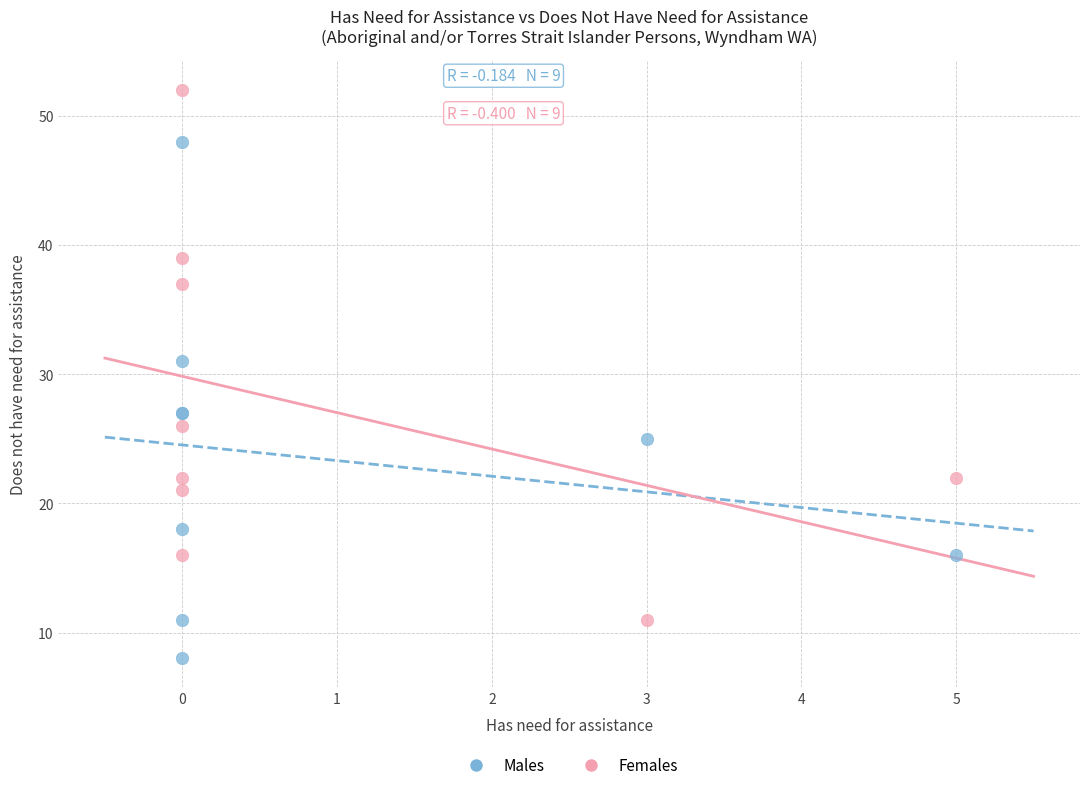

Which series has the widest spread of Y values?

Females